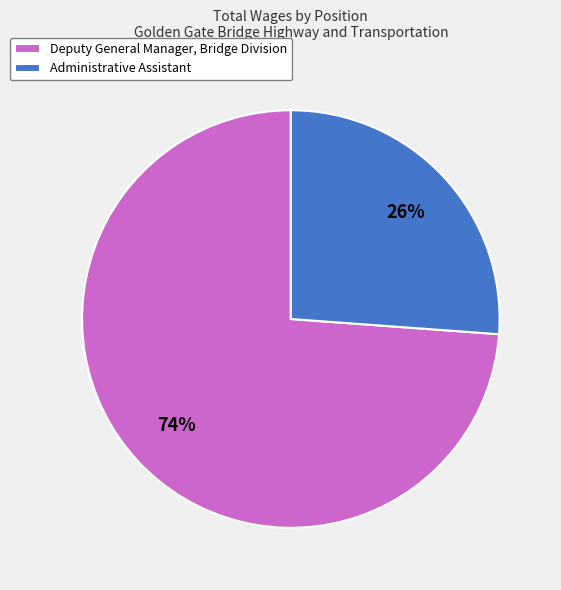

Is there a majority slice in this chart?

Yes